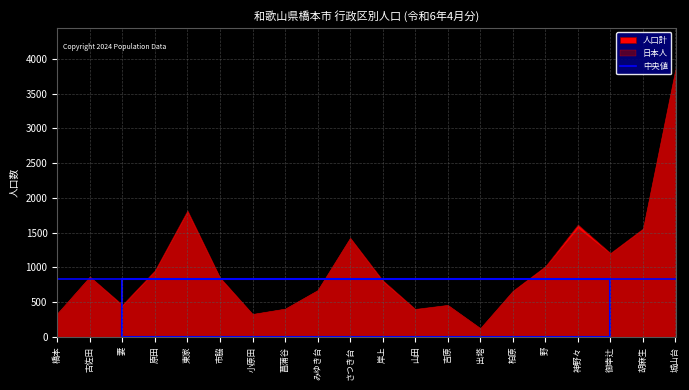

Reading left to right, extract all data points from this chart.

日本人男: 155	365	214	468	858	406	155	186	317	722	382	177	214	59	314	468	720	560	751	1826
日本人女: 182	502	236	476	945	441	172	219	353	701	419	220	244	65	345	542	849	642	799	2022
外国人男: 0	0	2	6	6	3	1	0	2	2	7	1	1	0	1	5	11	0	7	15
外国人女: 0	0	11	7	12	5	1	0	0	2	8	4	0	1	3	2	37	5	2	4